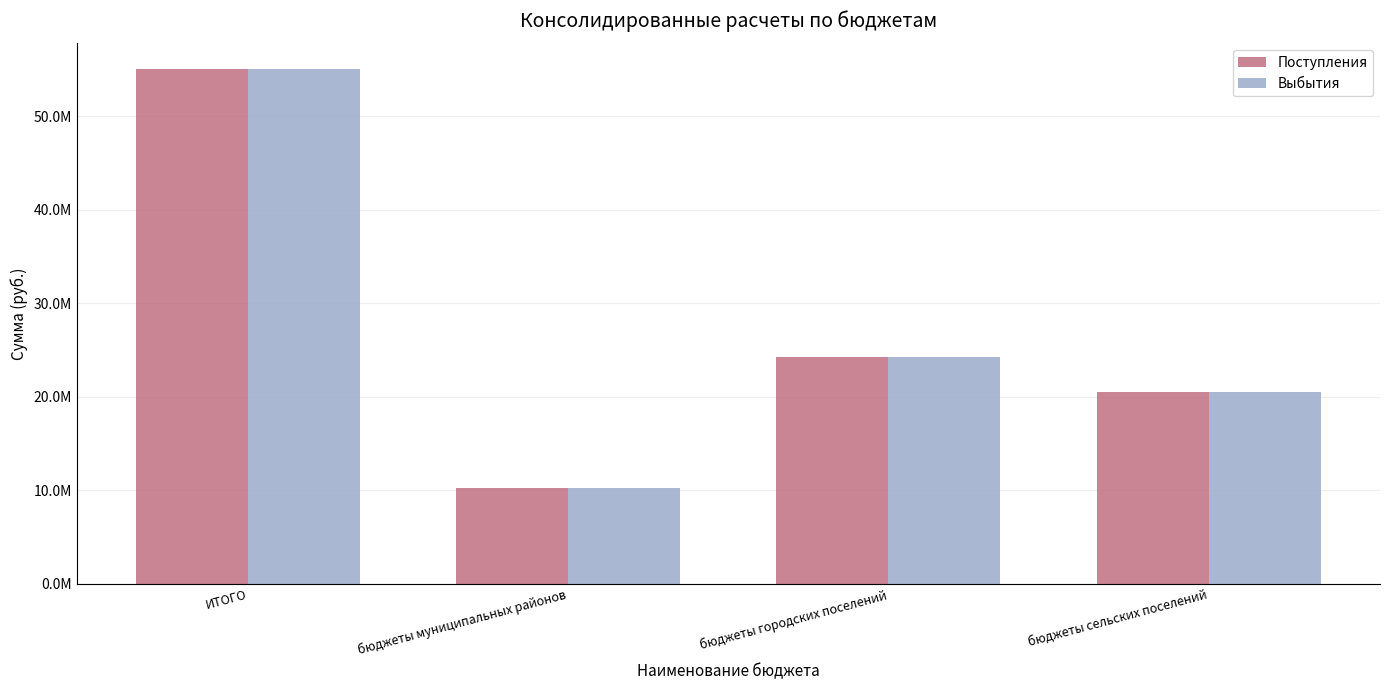

What is the smallest value displayed?

10226505.6